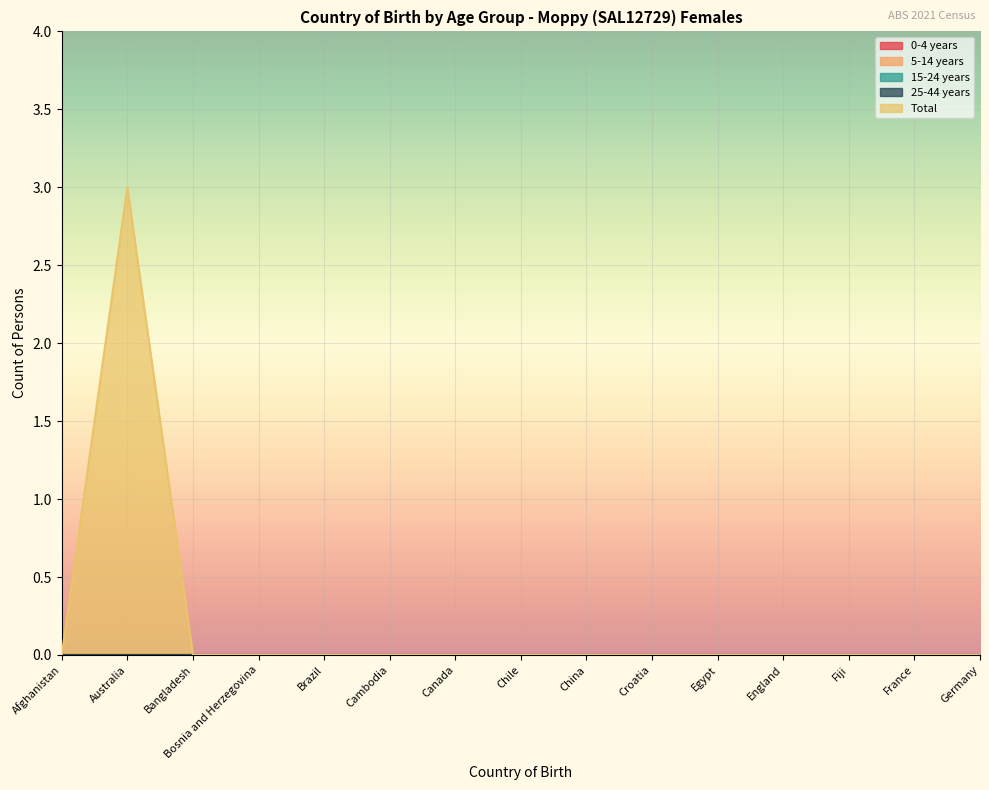

What is the label of the 11th point from the right?

Brazil